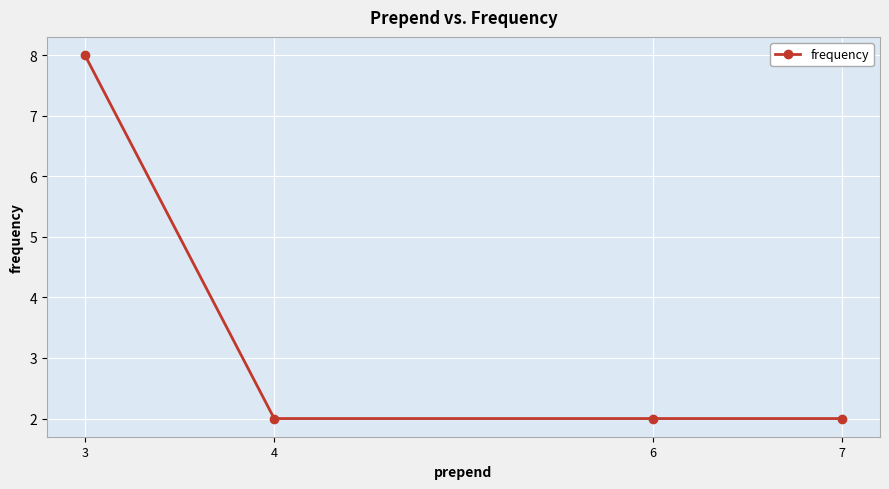

Reading left to right, what are all the values shown in this chart?

8	2	2	2